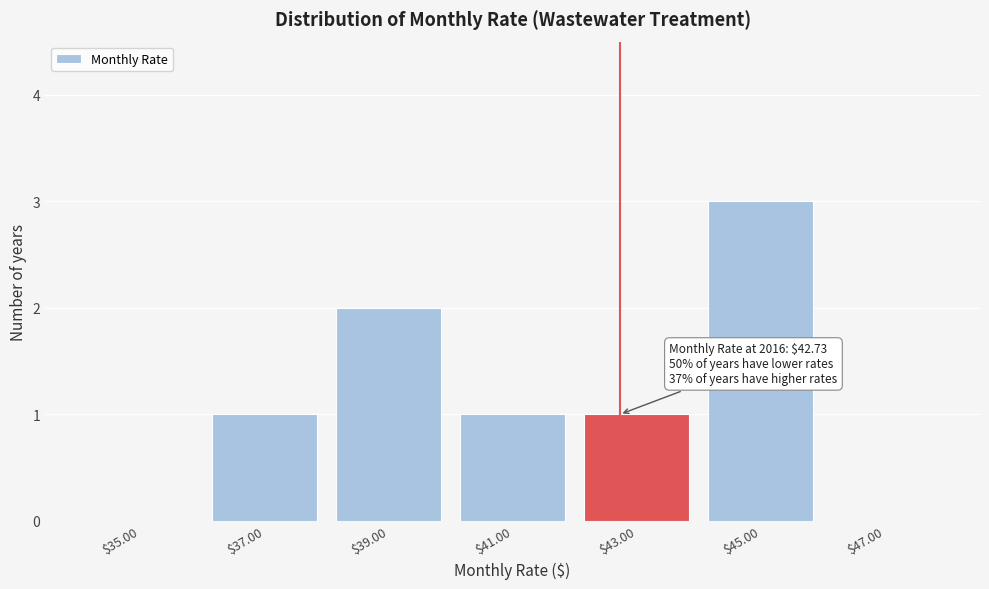

Over which range of the x-axis is the bar tallest?

44 to 46